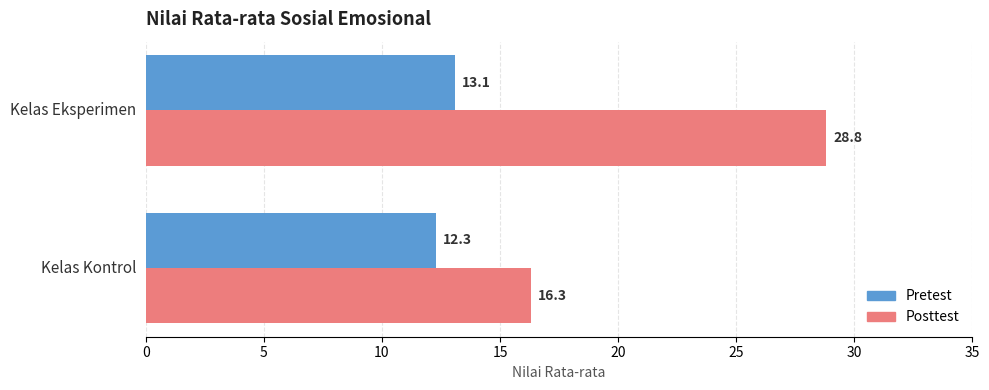

What are all the series names shown in the legend?

Pretest, Posttest